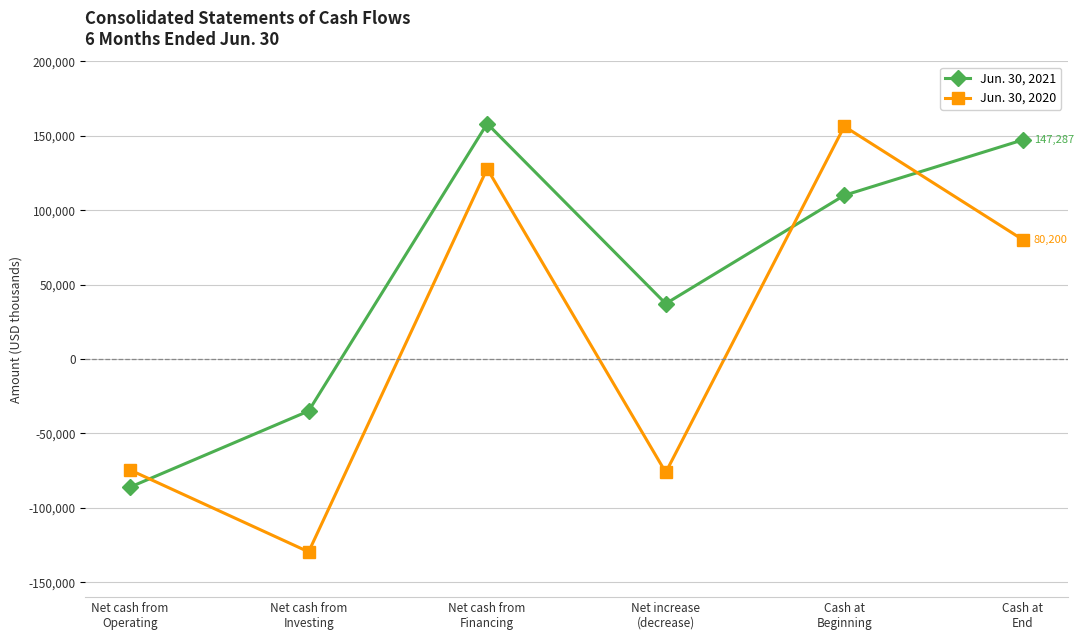

What is the smallest value displayed?

-129570